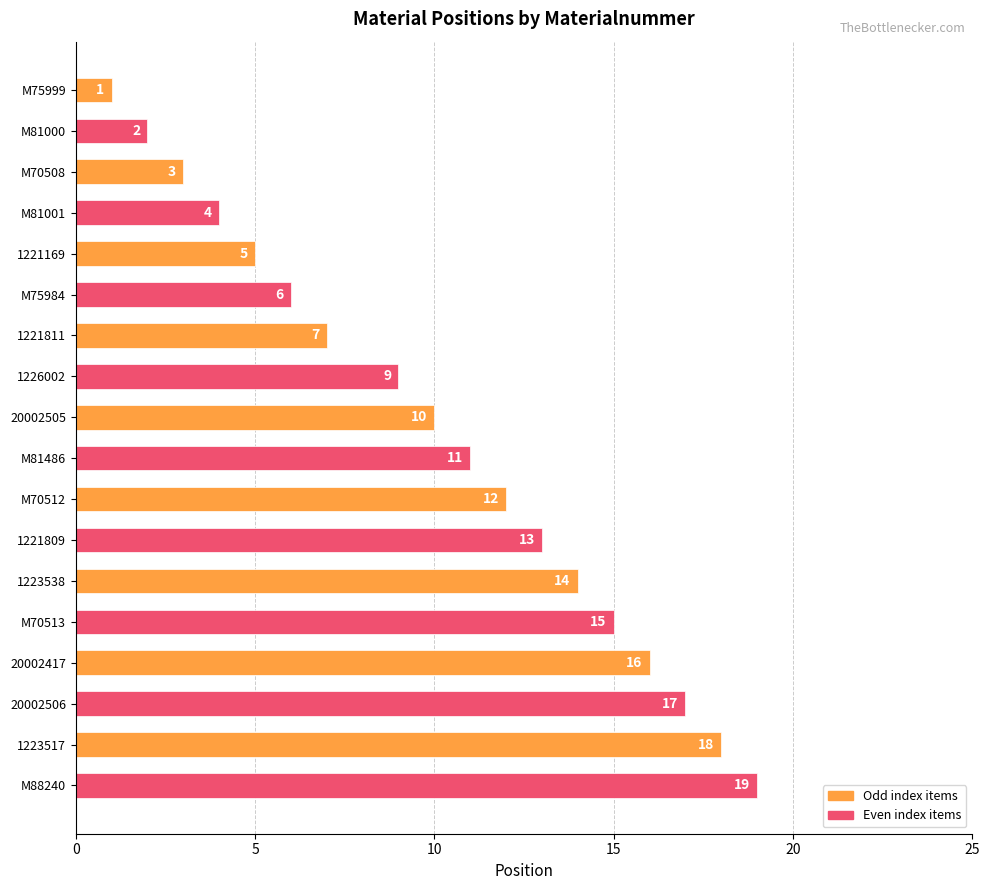

How many bars are there in total?

18